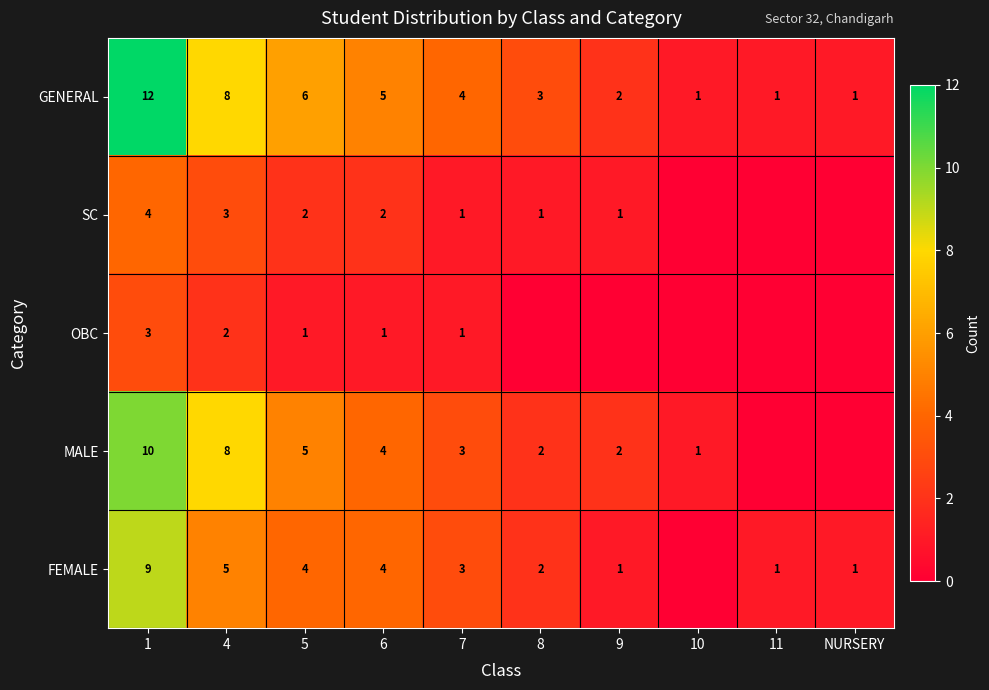

What is the sum of the GENERAL values at 10 and 7?

5